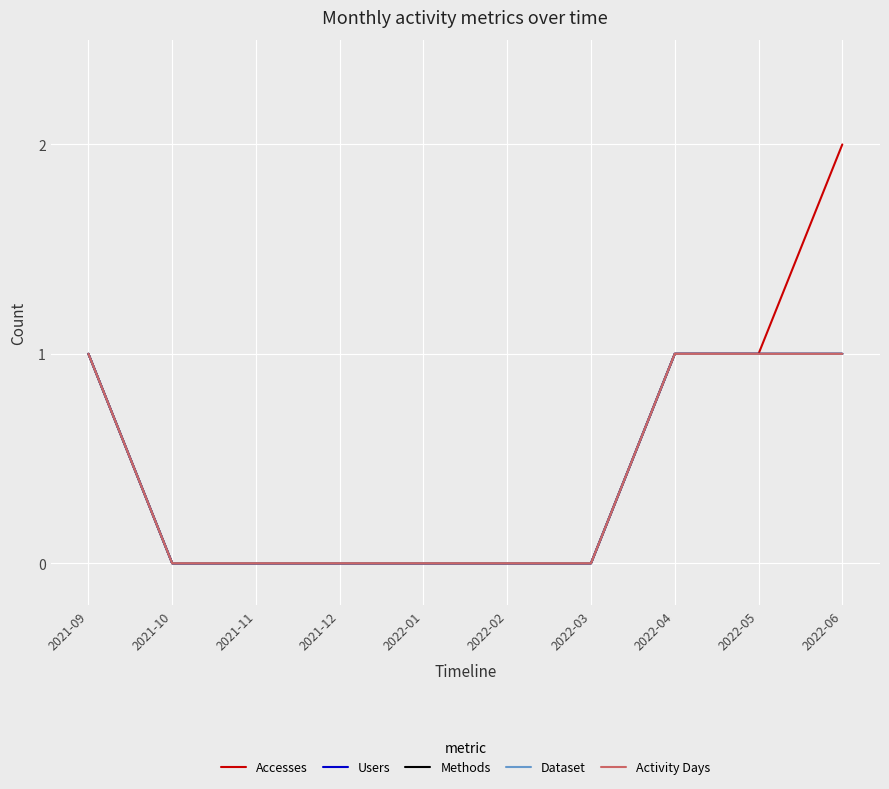

What is the label of the 7th point from the left?

2022-03